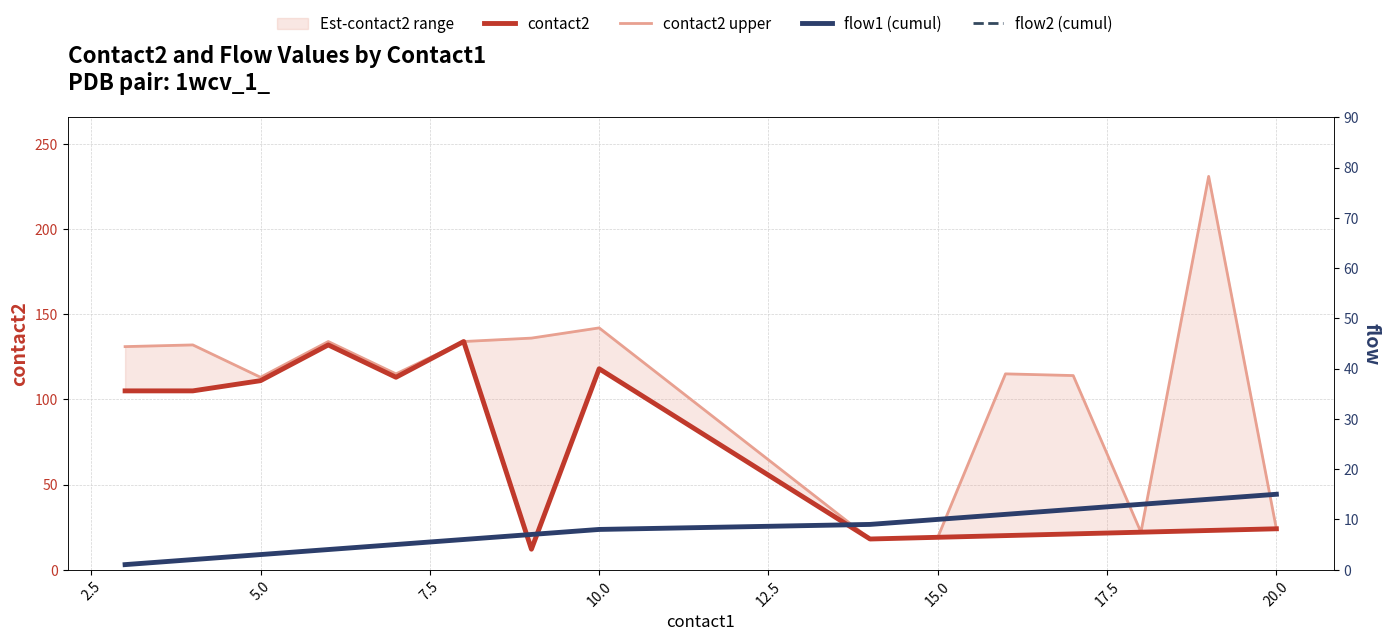

Reading left to right, extract all data points from this chart.

contact2: 105	105	111	132	113	134	12	118	18	19	20	21	22	23	24
contact2 upper: 131	132	113	134	115	134	136	142	18	19	115	114	22	231	24
flow1 (cumul): 1	2	3	4	5	6	7	8	9	10	11	12	13	14	15
flow2 (cumul): 1	2	3	4	5	6	7	8	9	10	11	12	13	14	15